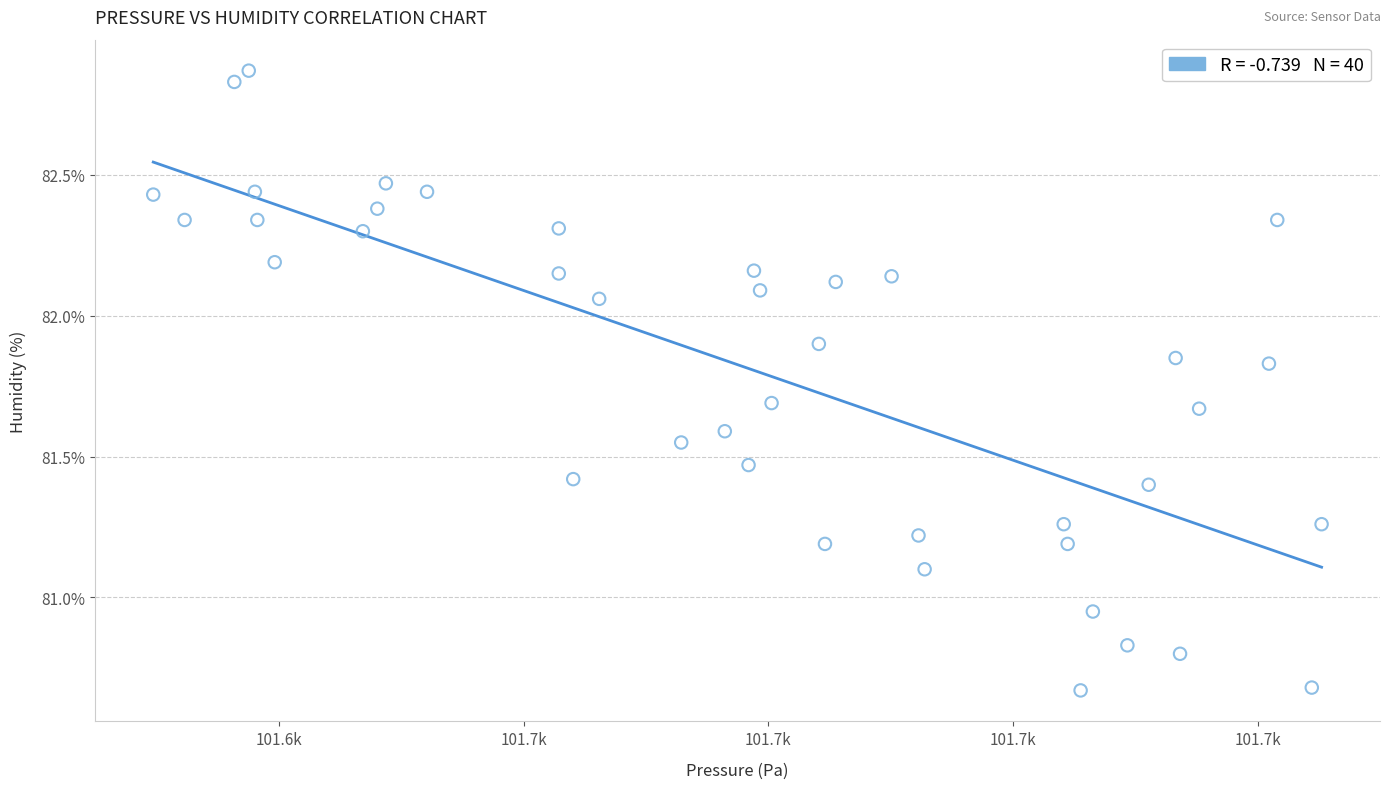

What is the range of X values (max minus min)?

47.7